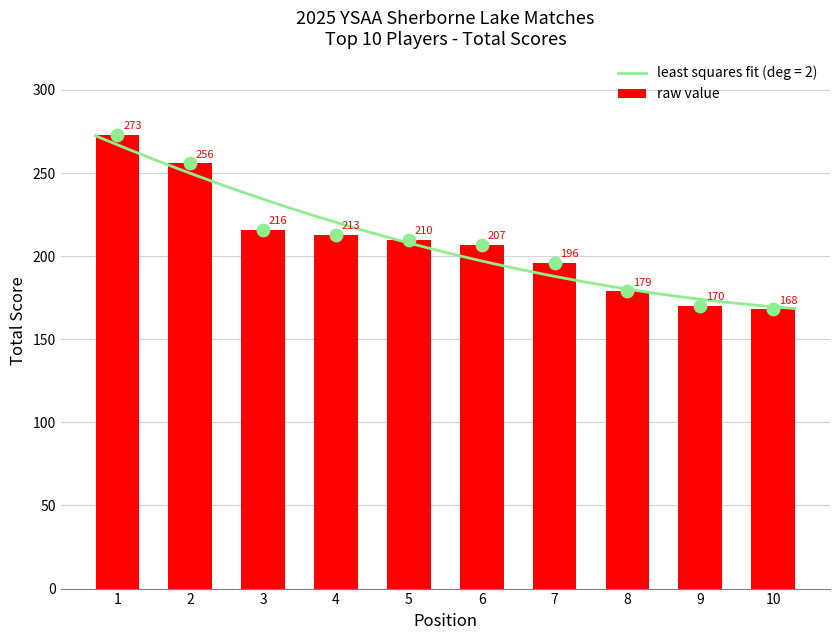

Approximately how many times larger is the value at 7 compared to 10?

1.2